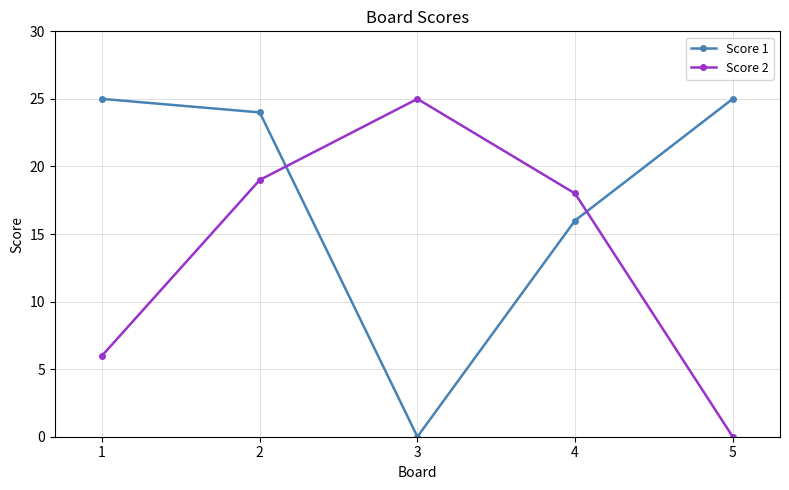

Between 1 and 2, which series saw the biggest shift?

Score 2